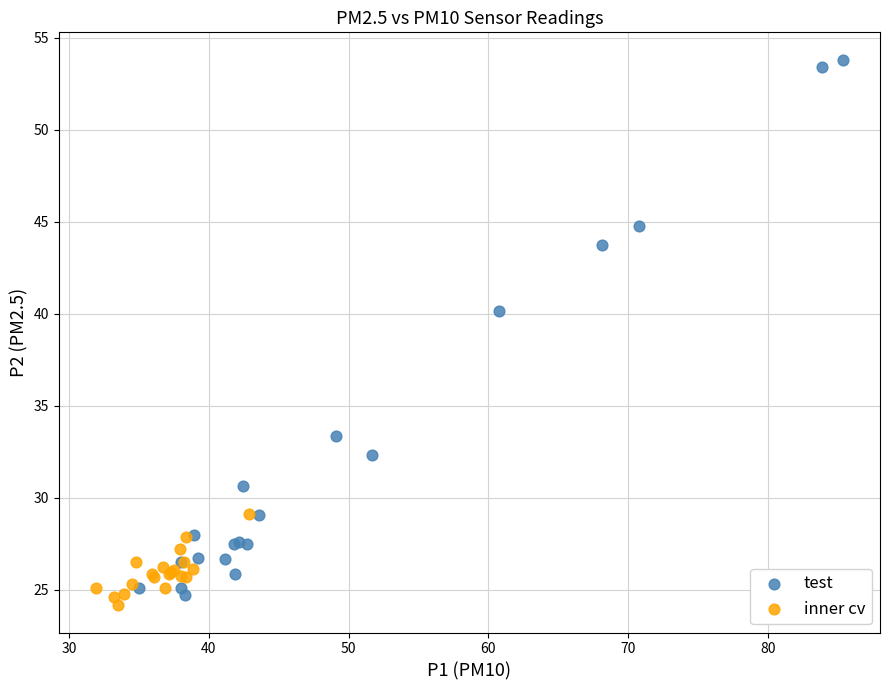

Which series has the widest spread of Y values?

test